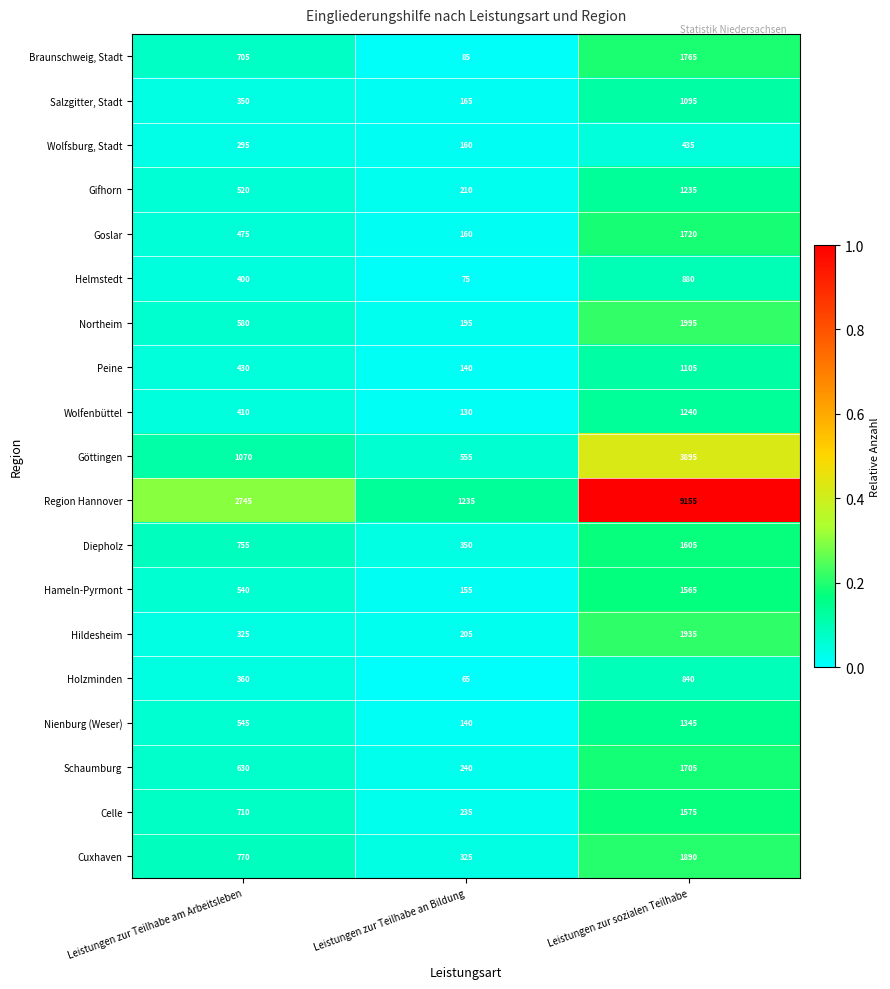

Which series has the largest total across all categories?

Region Hannover